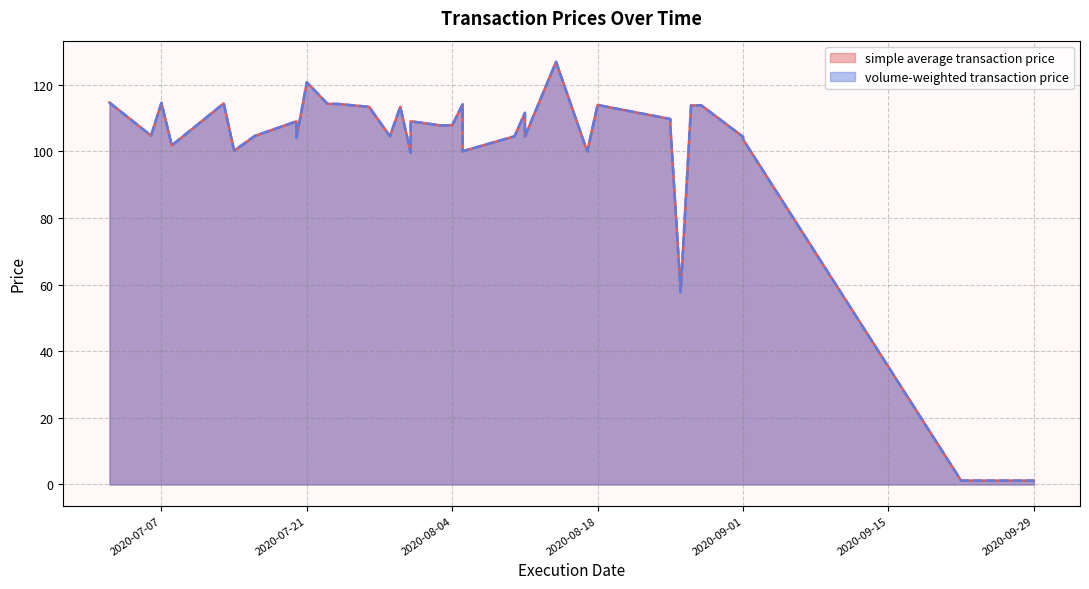

What is the maximum value shown in the chart?

126.9